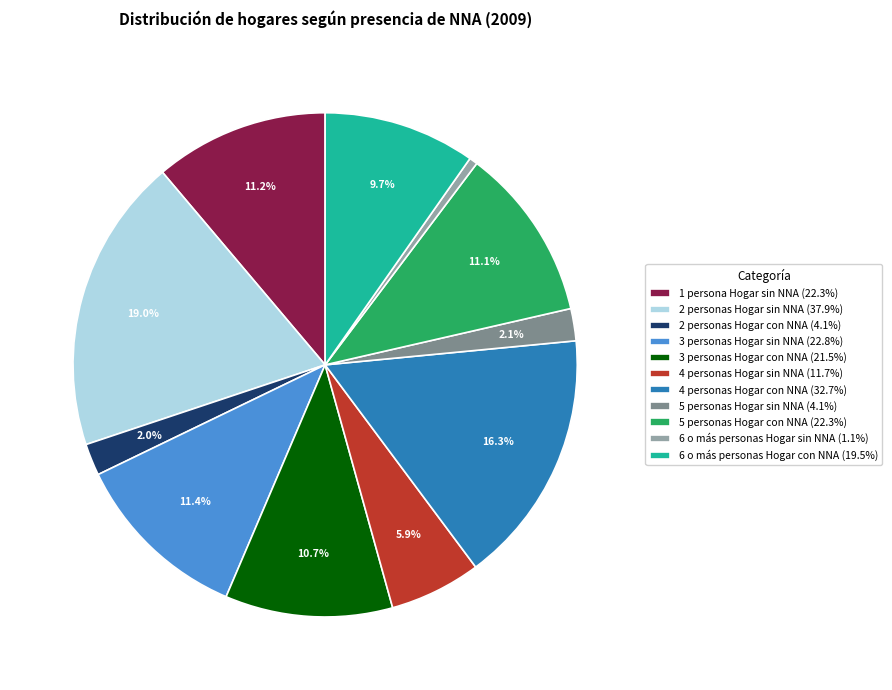

Does 6 o más personas Hogar con NNA (19.5%) represent more than half of the total?

No